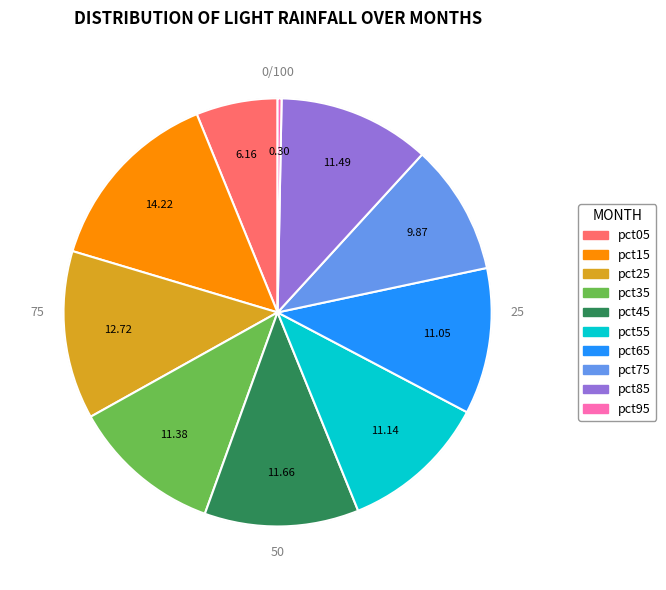

The pct05 slice represents 6% of the pie. True or false?

True